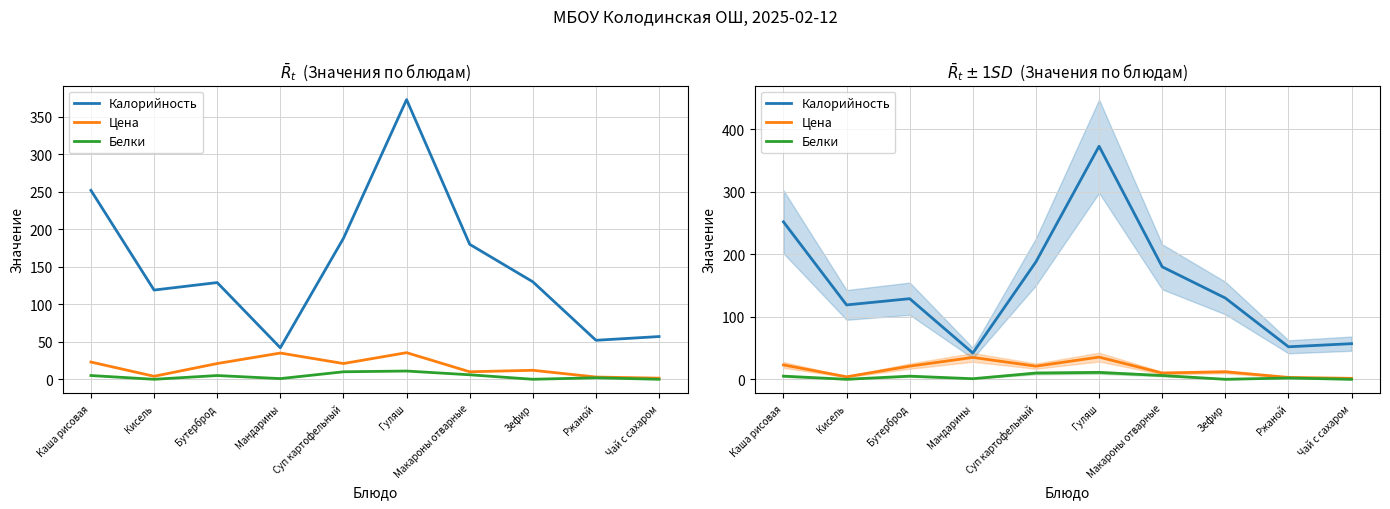

Is this an area chart (filled region under the line)?

No